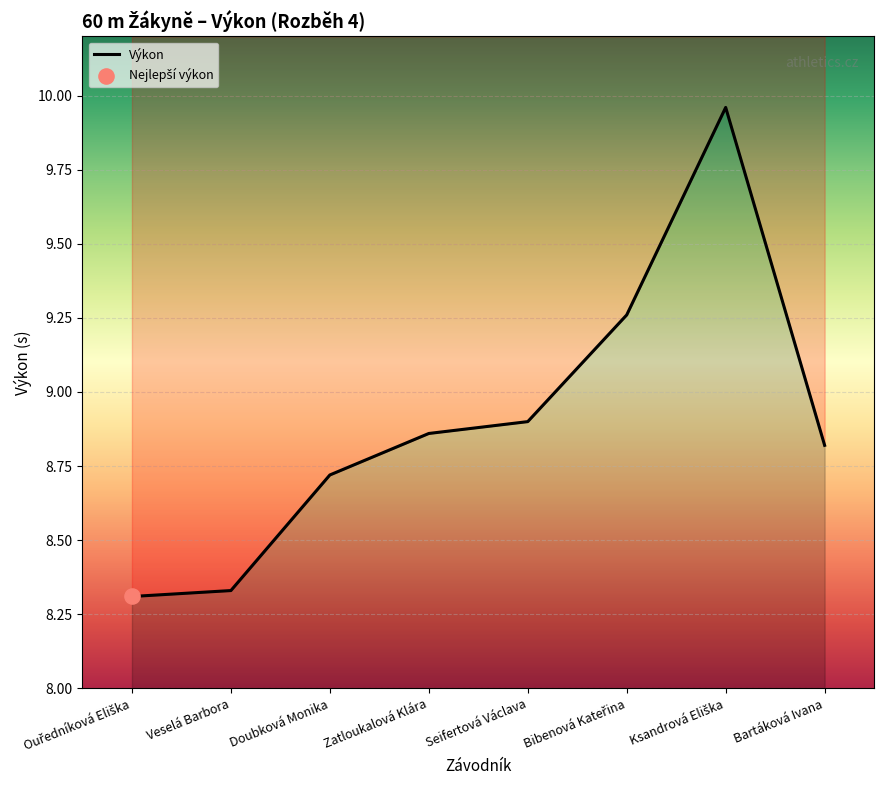

Which has a higher value, Bartáková Ivana or Zatloukalová Klára?

Zatloukalová Klára